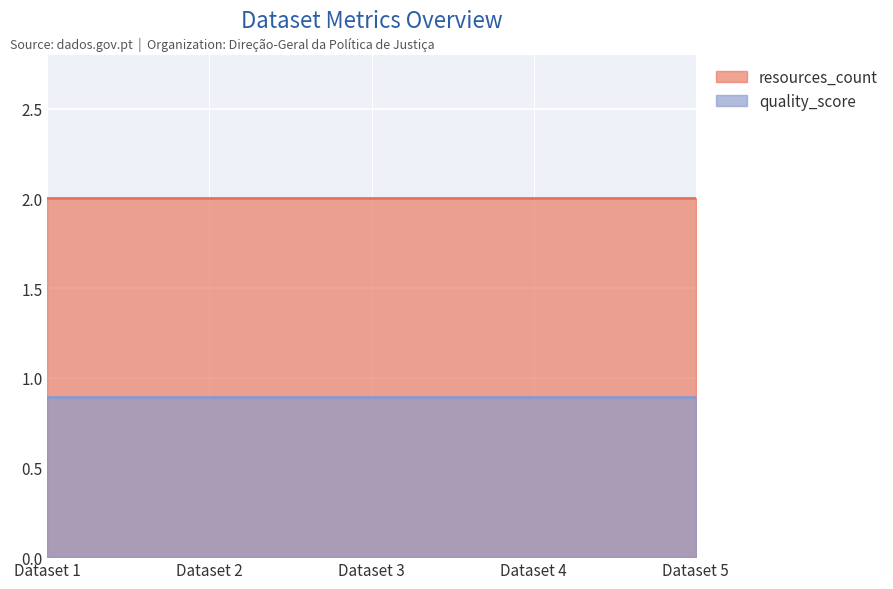

Is it true that quality_score equals 0.9 at 2023-09-21T23:14:03.740000?

True